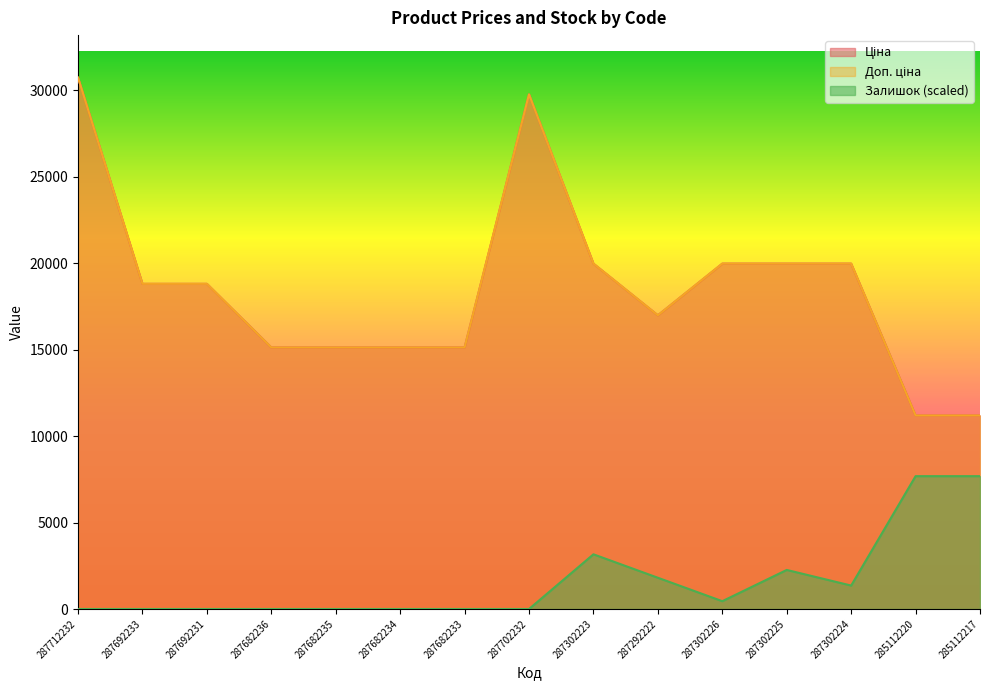

At which category is the sum across all series the highest?

287712232